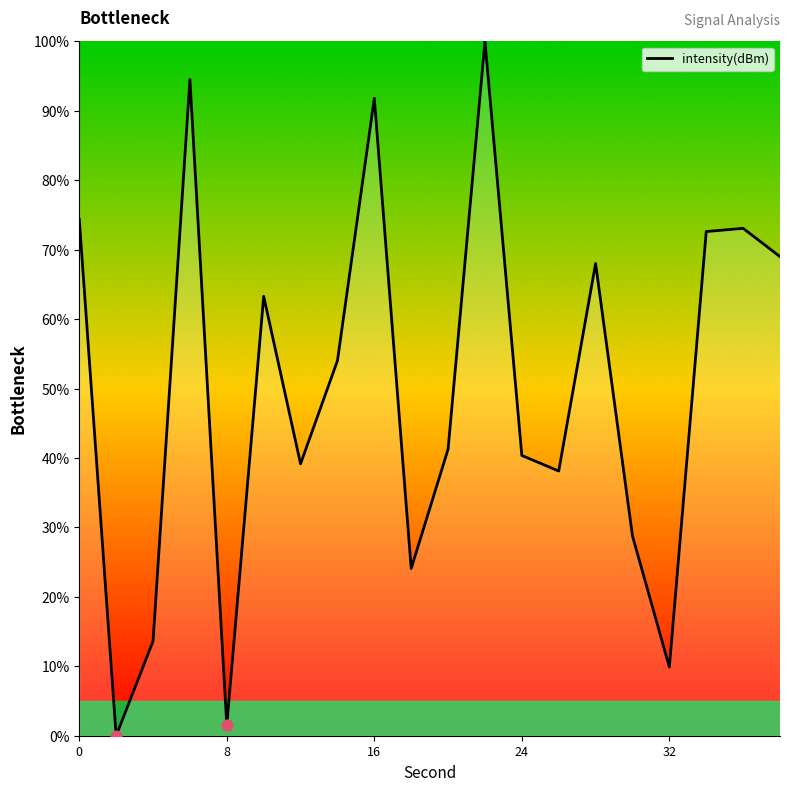

What is the maximum value shown in the chart?

100.0